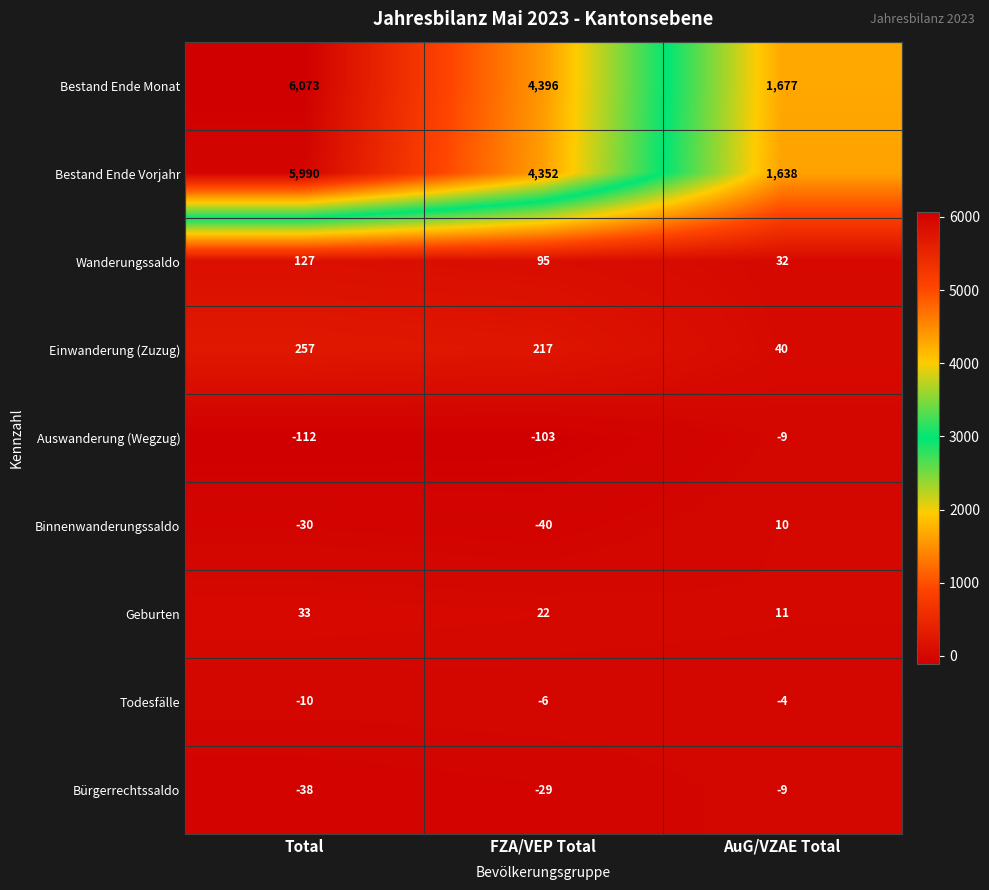

What is the average value of the Geburten series?

22